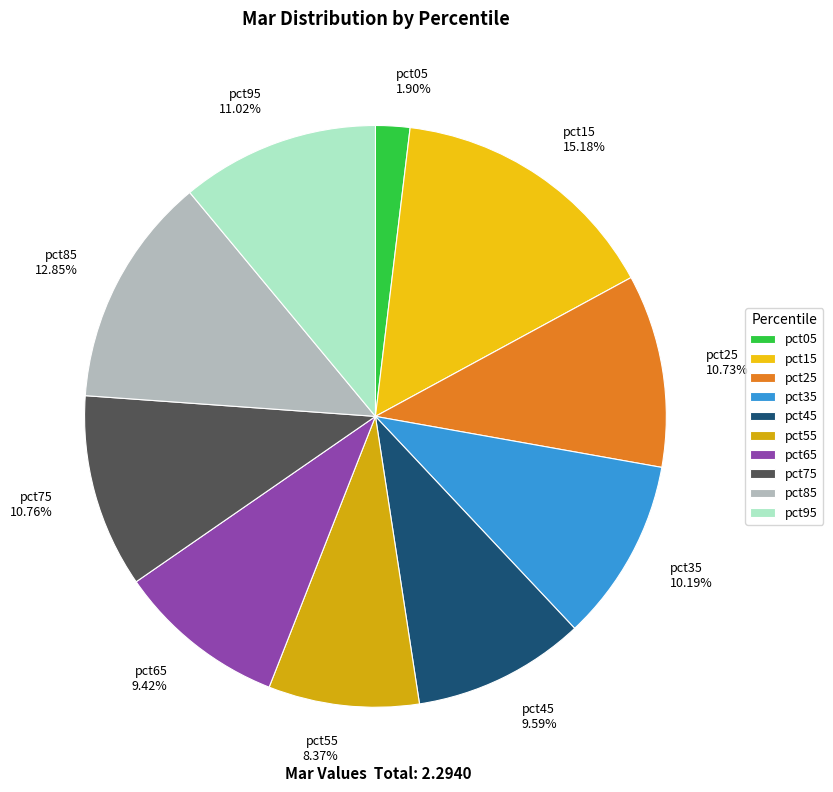

Which category has the smallest portion of the pie?

pct05